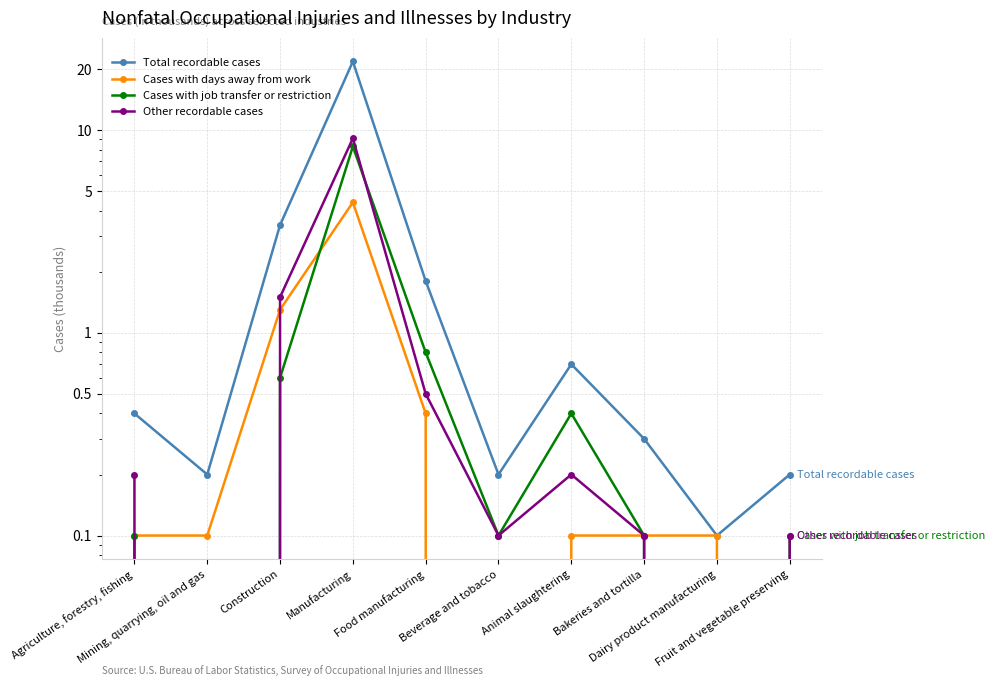

What is the highest value of the Cases with days away from work series?

4.4